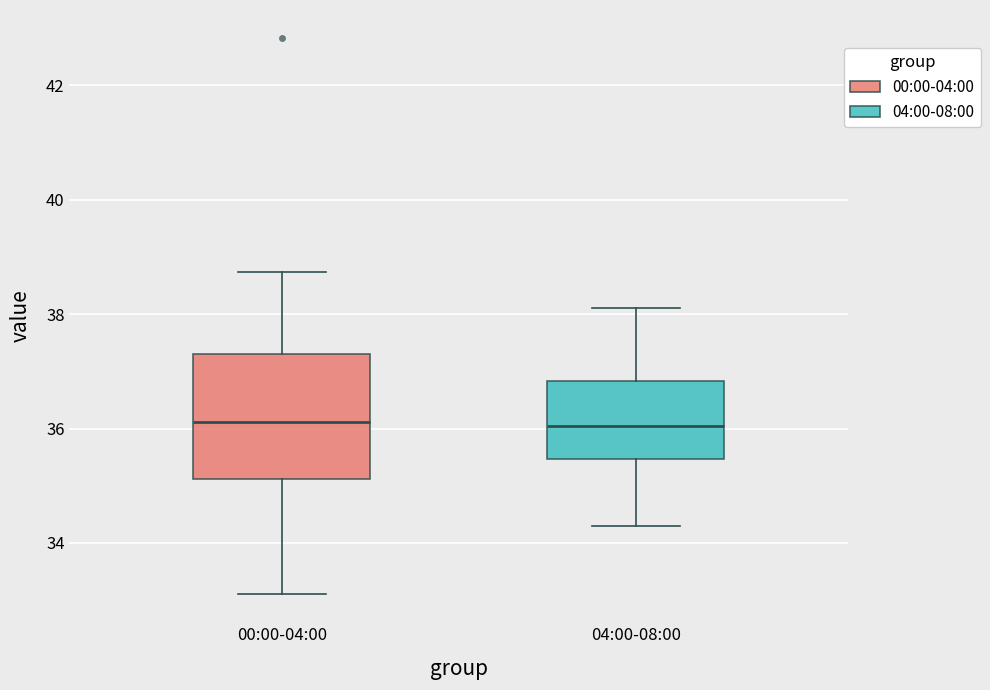

Where is the lower edge of the box for 04:00-08:00 on the y-axis? The values are not printed on the chart, so give them approximately, as read against the axis.

35.4